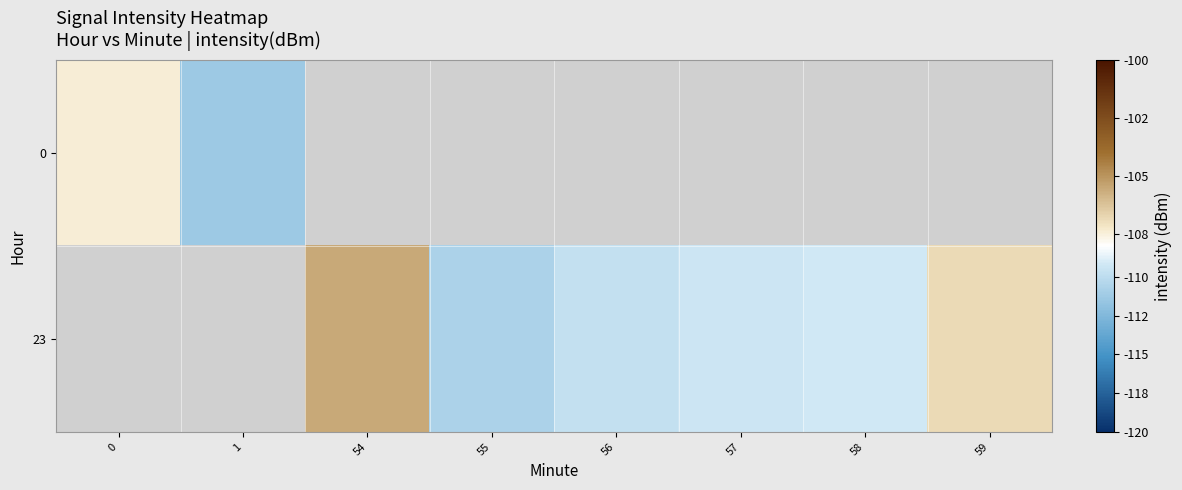

What is the smallest value displayed?

-111.3